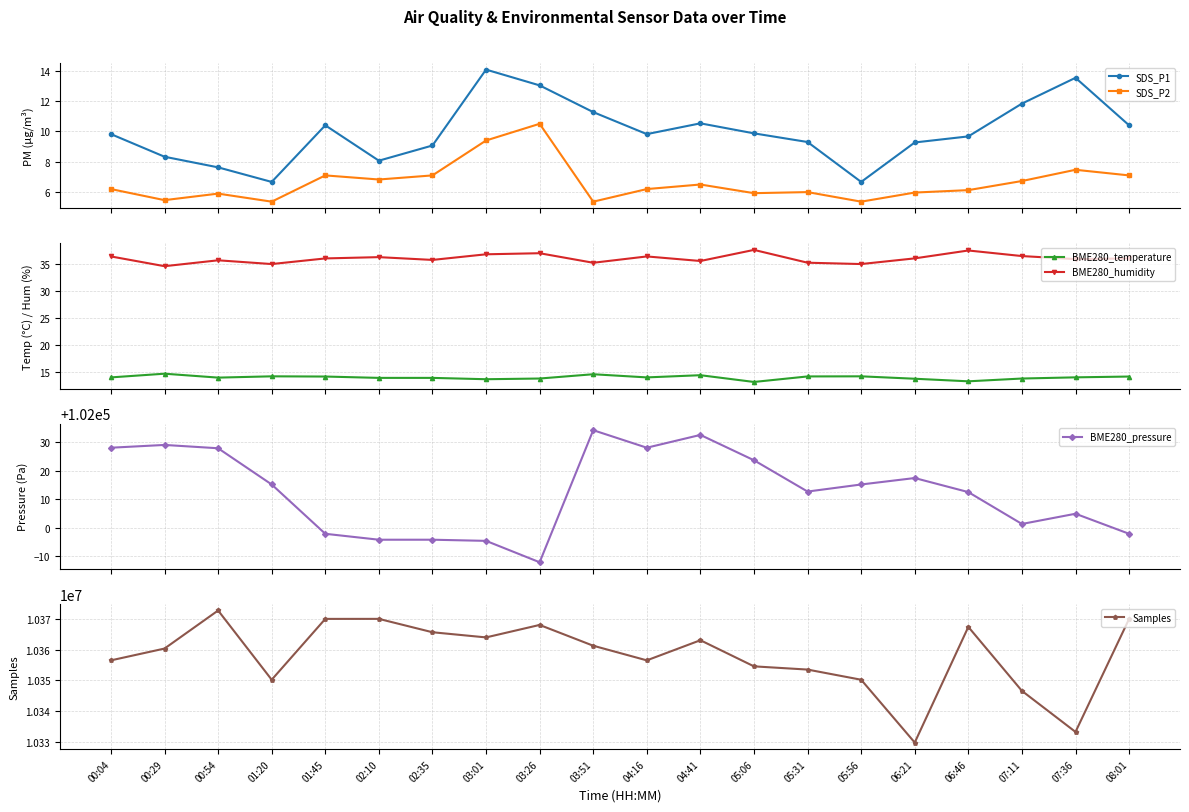

At how many categories does at least one series exceed 574004?

20